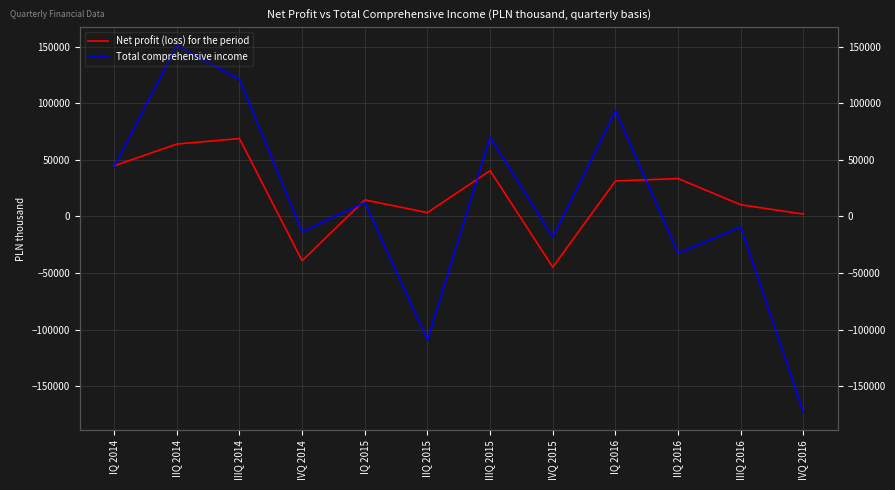

Where do Net profit (loss) for the period and Total comprehensive income first cross each other?

IQ 2014 and IIQ 2014